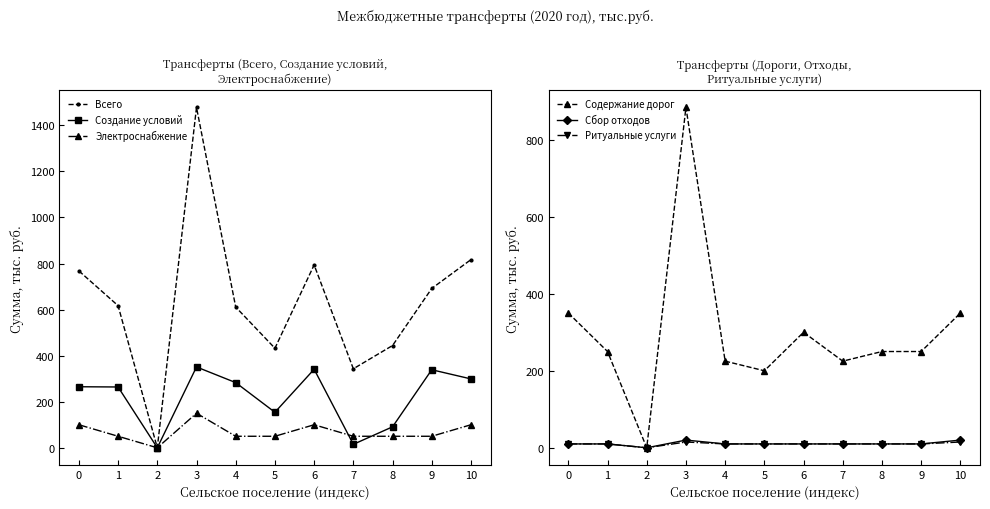

Reading left to right, list all the values displayed in this chart.

Всего: 768.0	617.0	0.0	1478.0	611.0	432.2	794.0	343.0	444.0	691.8	817.0
Создание условий: 265.0	264.0	0.0	351.0	283.0	154.2	341.0	15.0	91.0	338.8	299.0
Электроснабжение: 100.0	50.0	0.0	150.0	50.0	50.0	100.0	50.0	50.0	50.0	100.0
Содержание дорог: 350.0	250.0	0.0	884.0	225.0	200.0	300.0	225.0	250.0	250.0	350.0
Сбор отходов: 10.0	10.0	0.0	20.0	10.0	10.0	10.0	10.0	10.0	10.0	20.0
Ритуальные услуги: 10.0	10.0	0.0	15.0	10.0	10.0	10.0	10.0	10.0	10.0	15.0